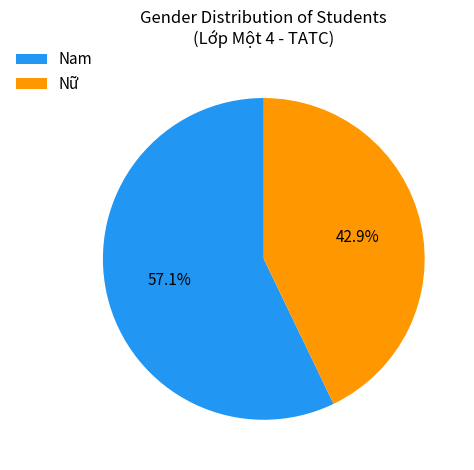

What is the largest slice in the pie chart?

Nam